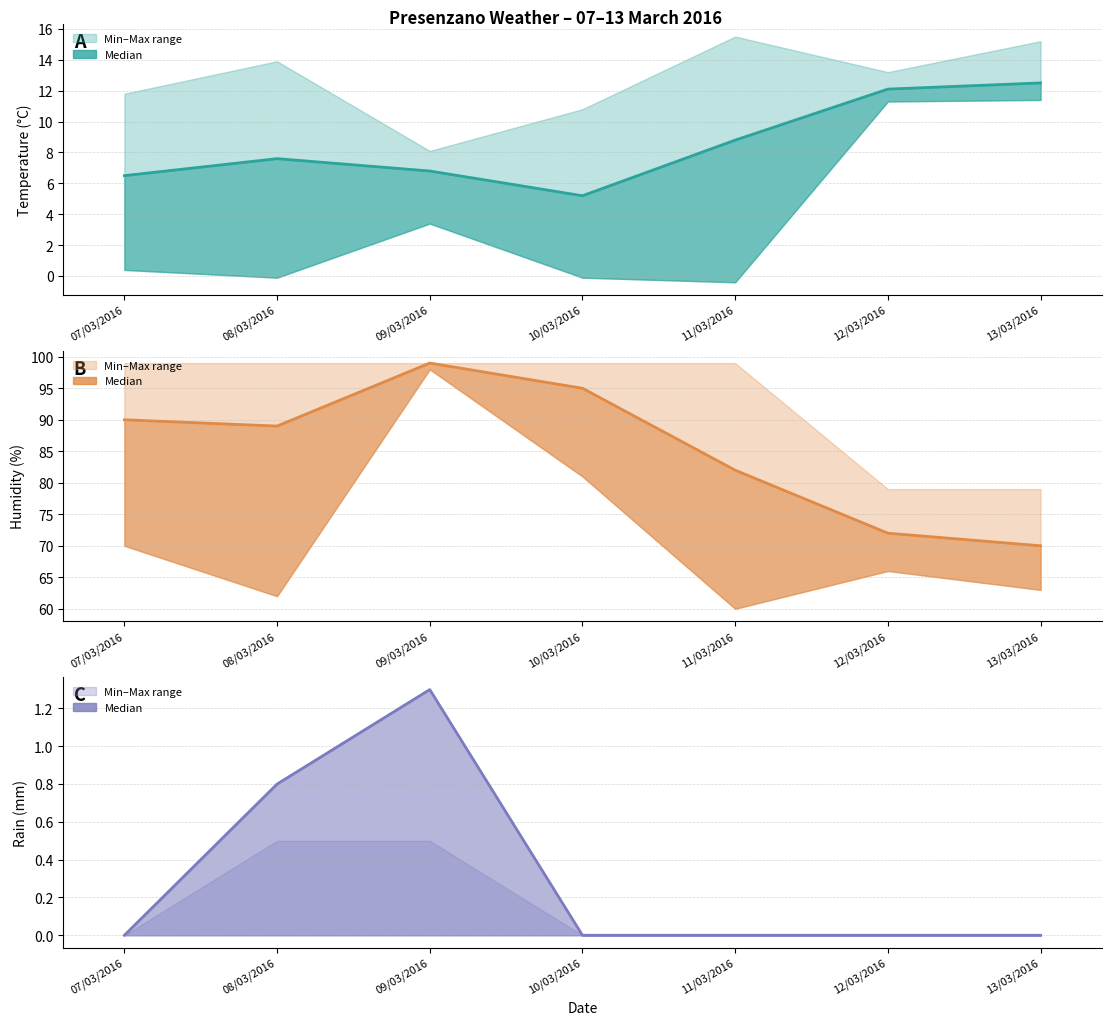

Which series changed the most between 11/03/2016 and 12/03/2016?

Humidity MED (%) line